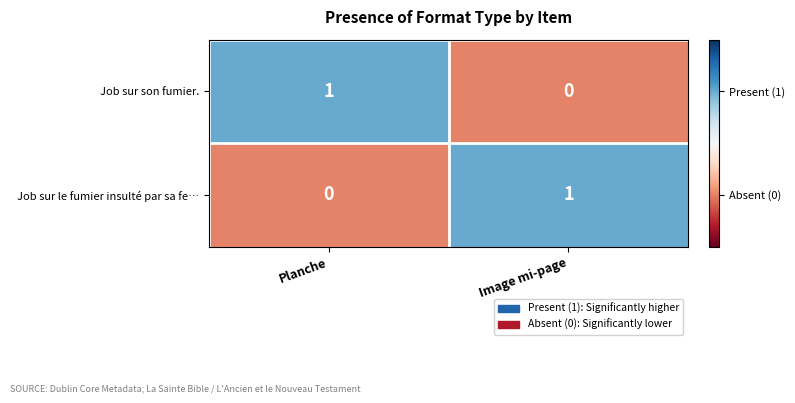

How many distinct data groups are displayed?

2